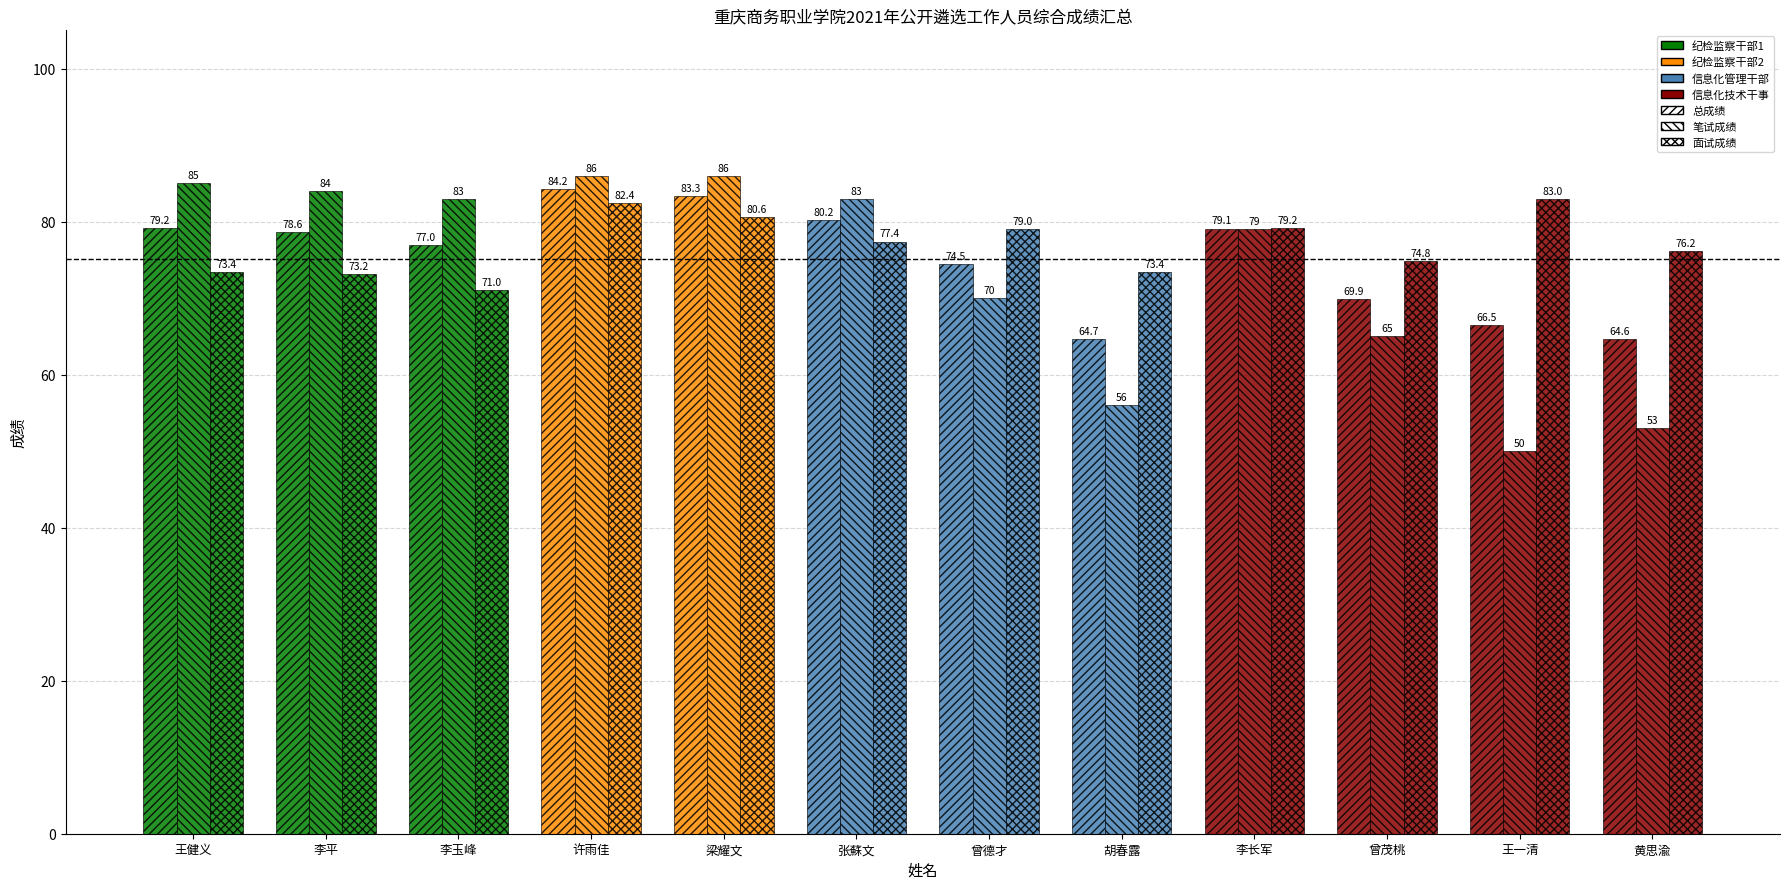

How many values in the 笔试成绩 series are below 83?

6